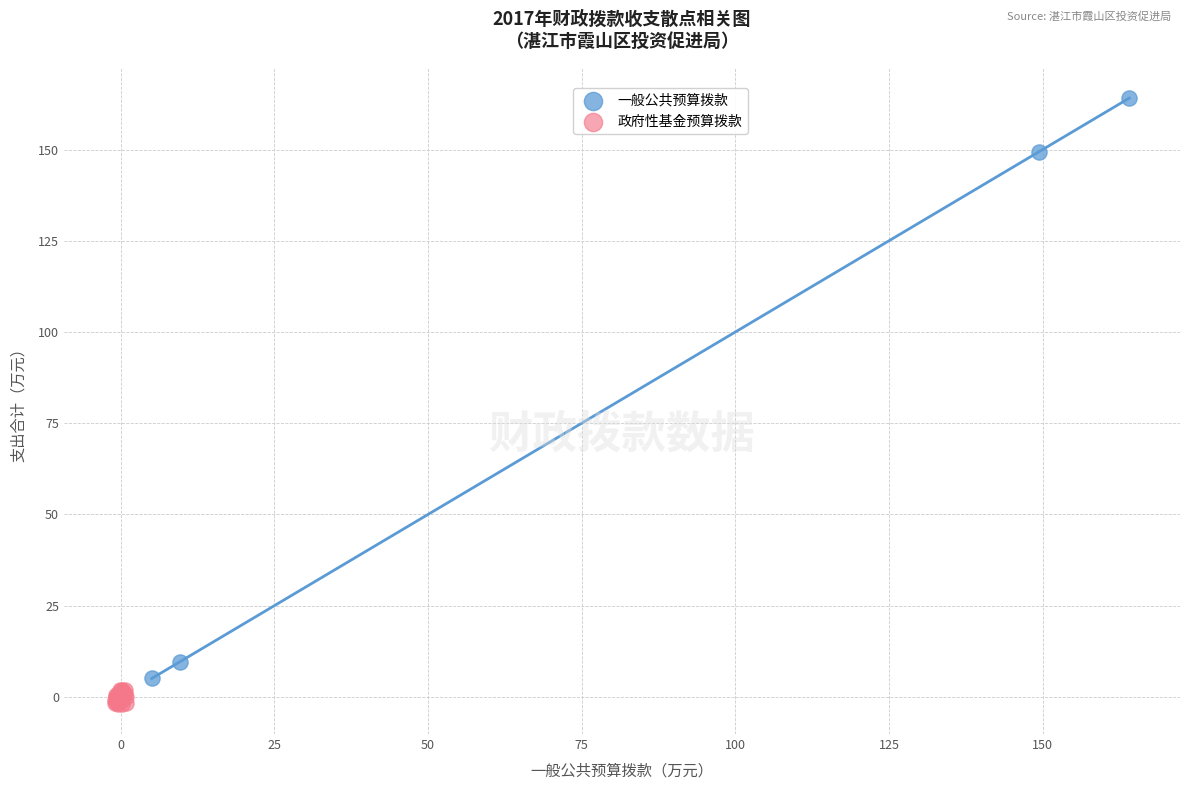

Which series reaches the minimum Y coordinate?

政府性基金预算拨款